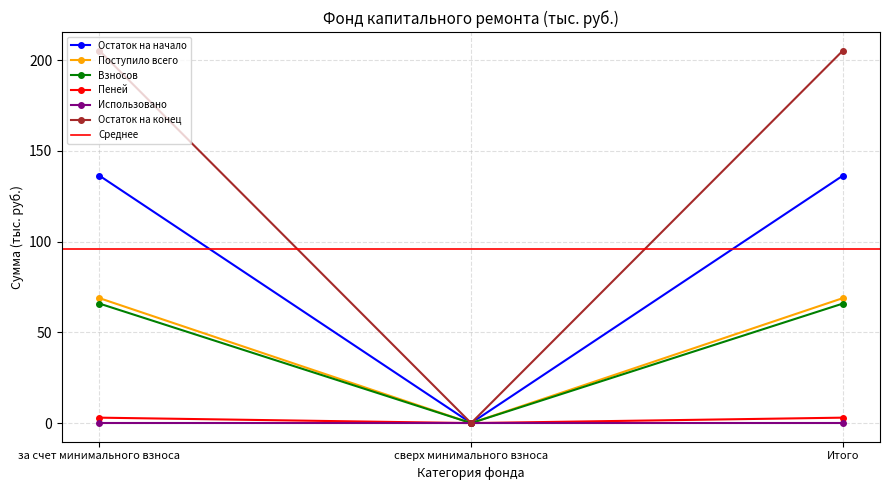

Which has a higher value, за счет минимального взноса or Итого?

за счет минимального взноса